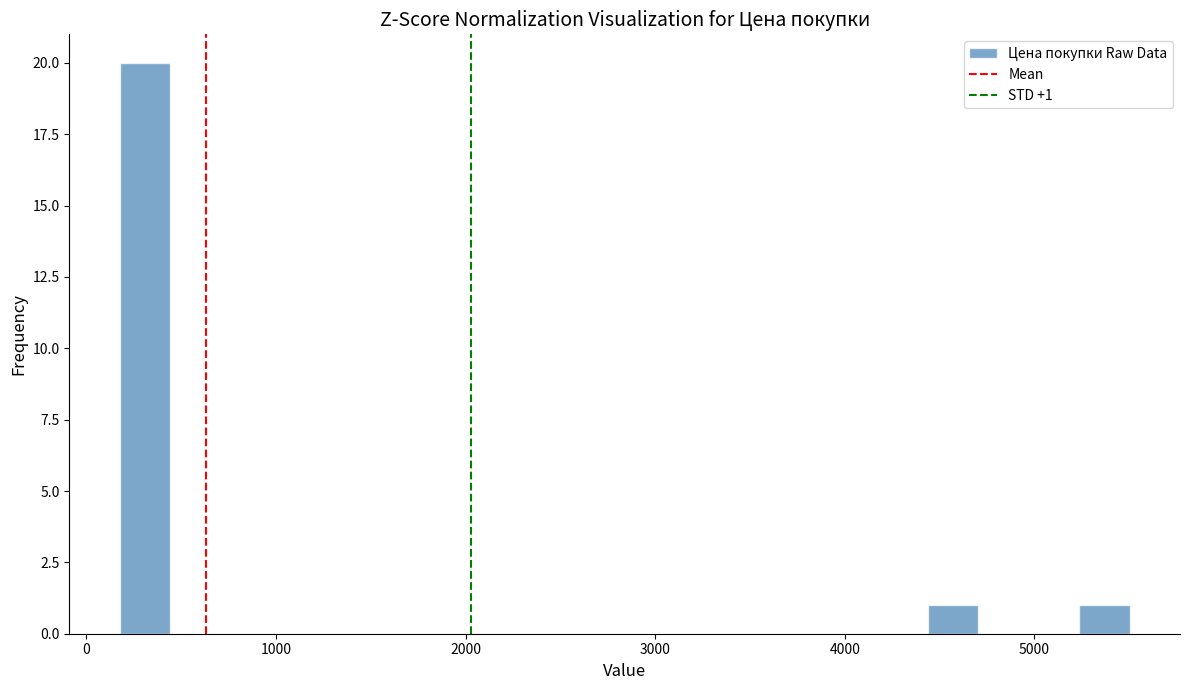

Read against the x-axis, roughly where is the centre of the tallest bar?

300